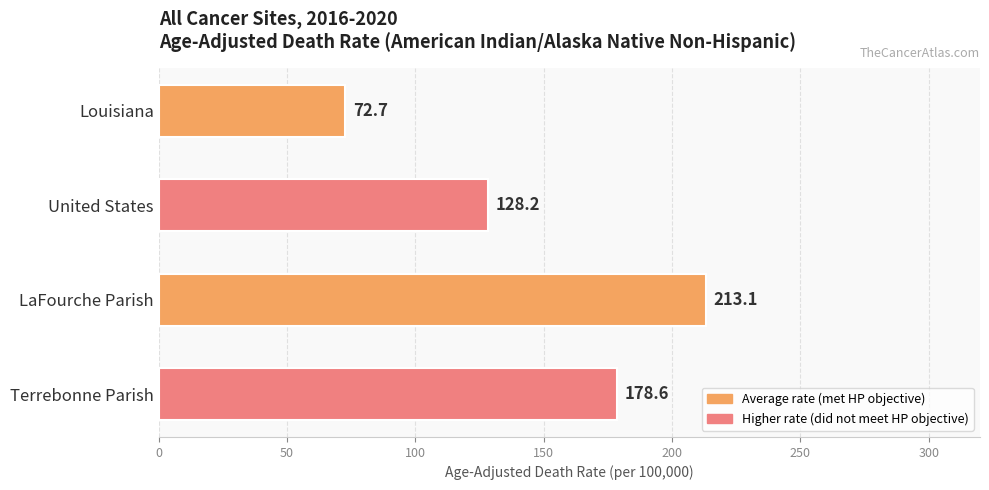

Are the bars horizontal?

Yes